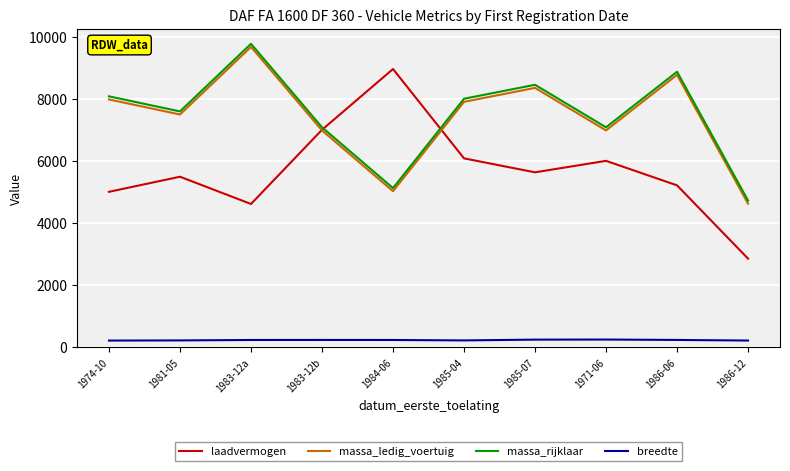

What is the difference between the breedte values at 1974-10 and 1983-12a?

19